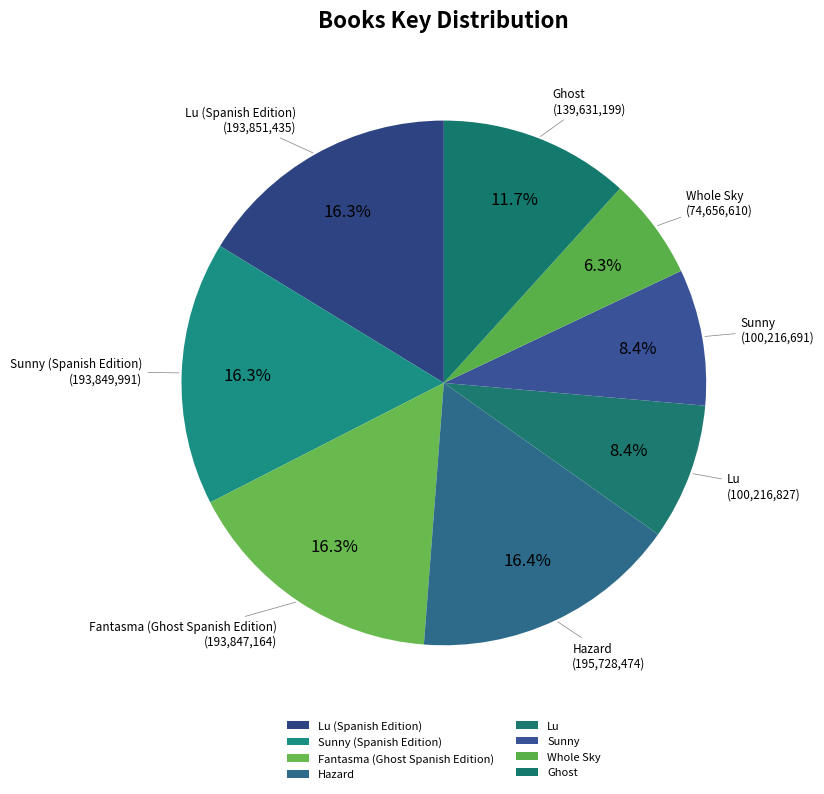

What percentage is the Whole Sky slice, to the nearest percent?

6%